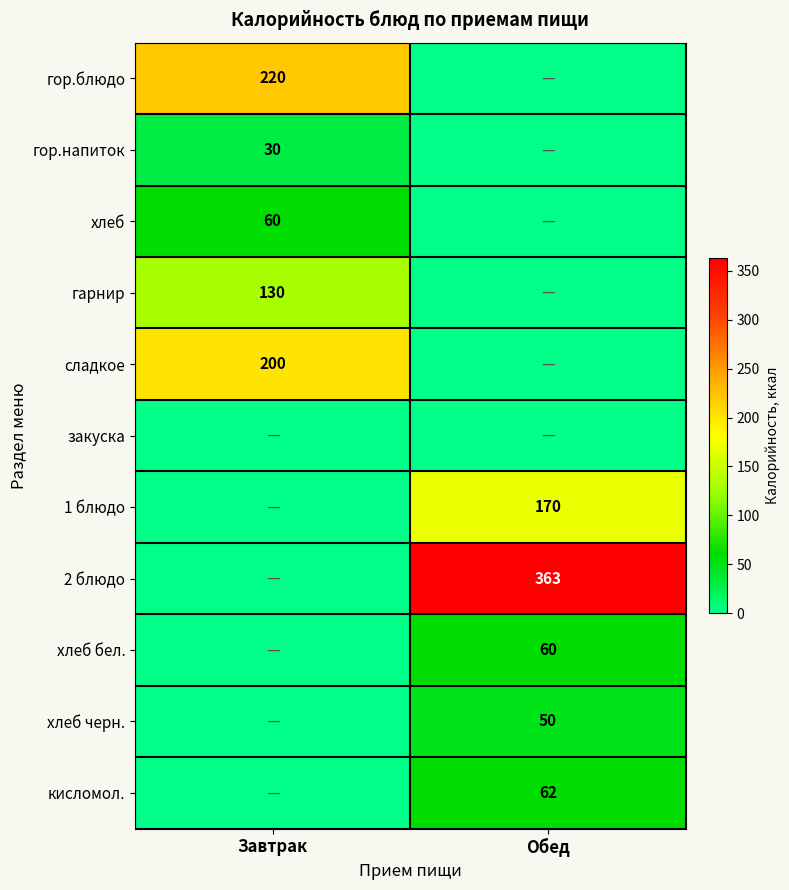

True or false: гор.блюдо has a value of 352 at Завтрак.

False